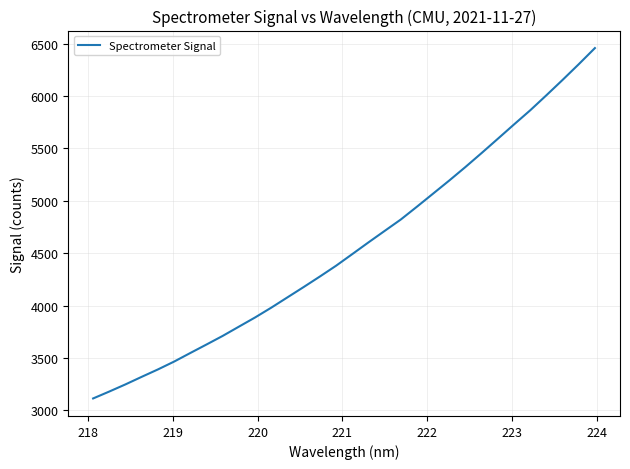

How many lines are shown in the chart?

1